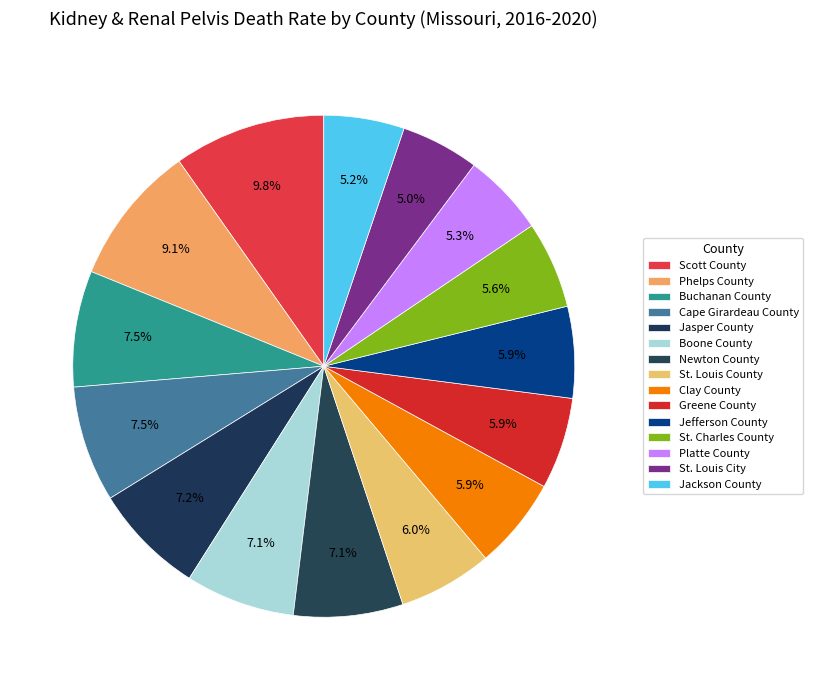

How many segments does this pie chart have?

15